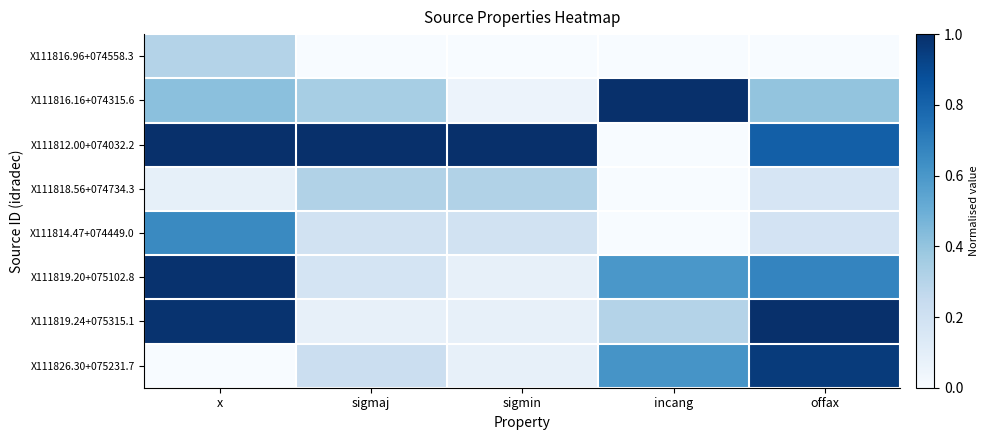

What is the difference between the highest and lowest values at x?

1.0